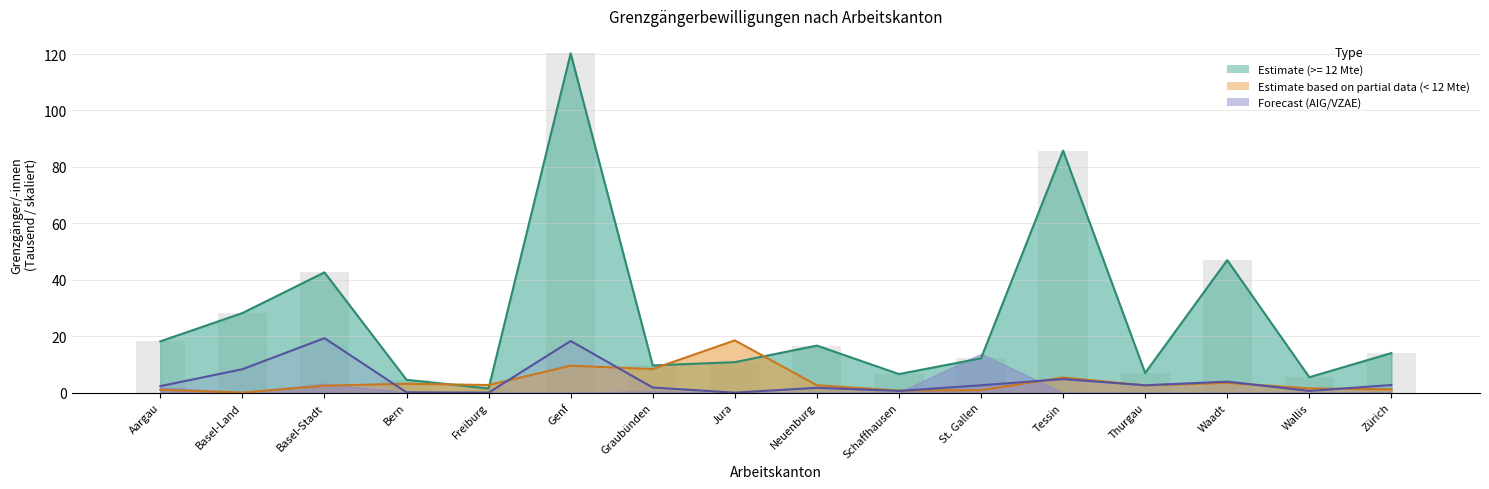

What is the minimum value for Total >= 12 Mte?

1.5